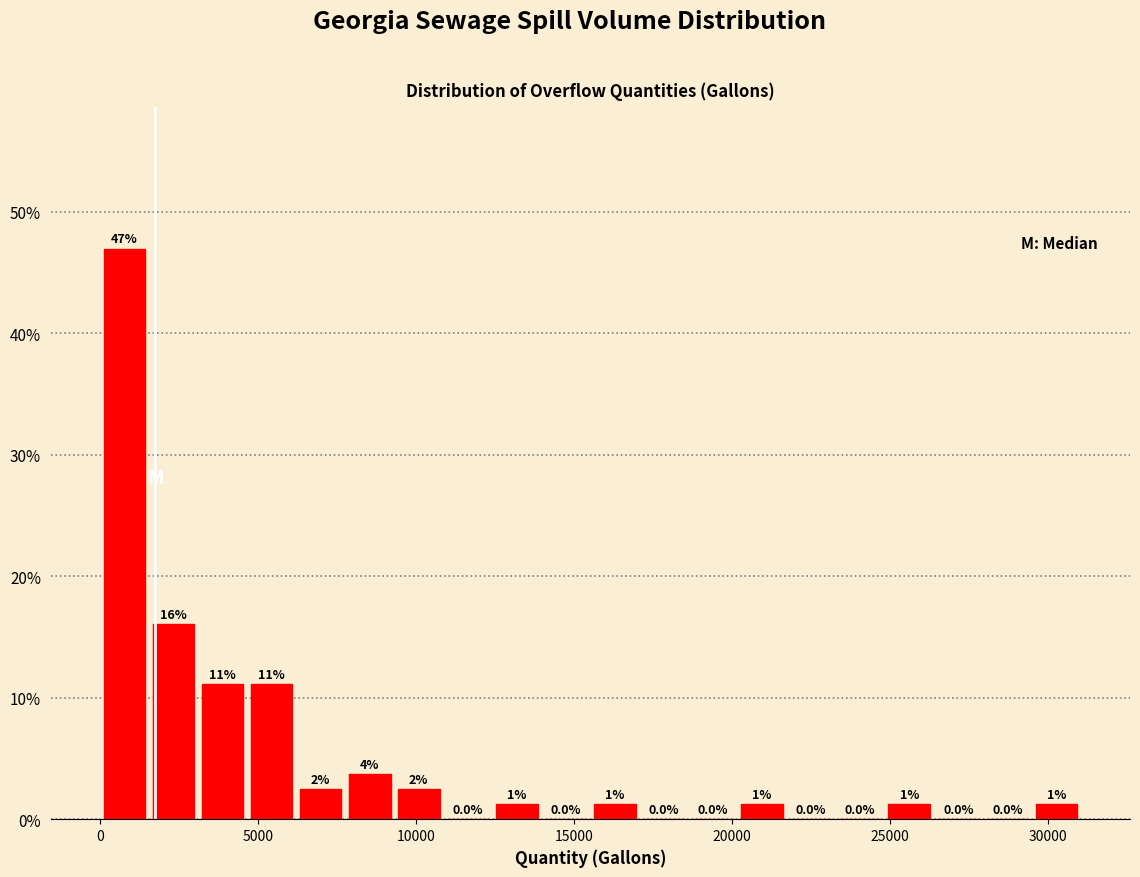

Read against the x-axis, roughly where is the centre of the tallest bar?

1000